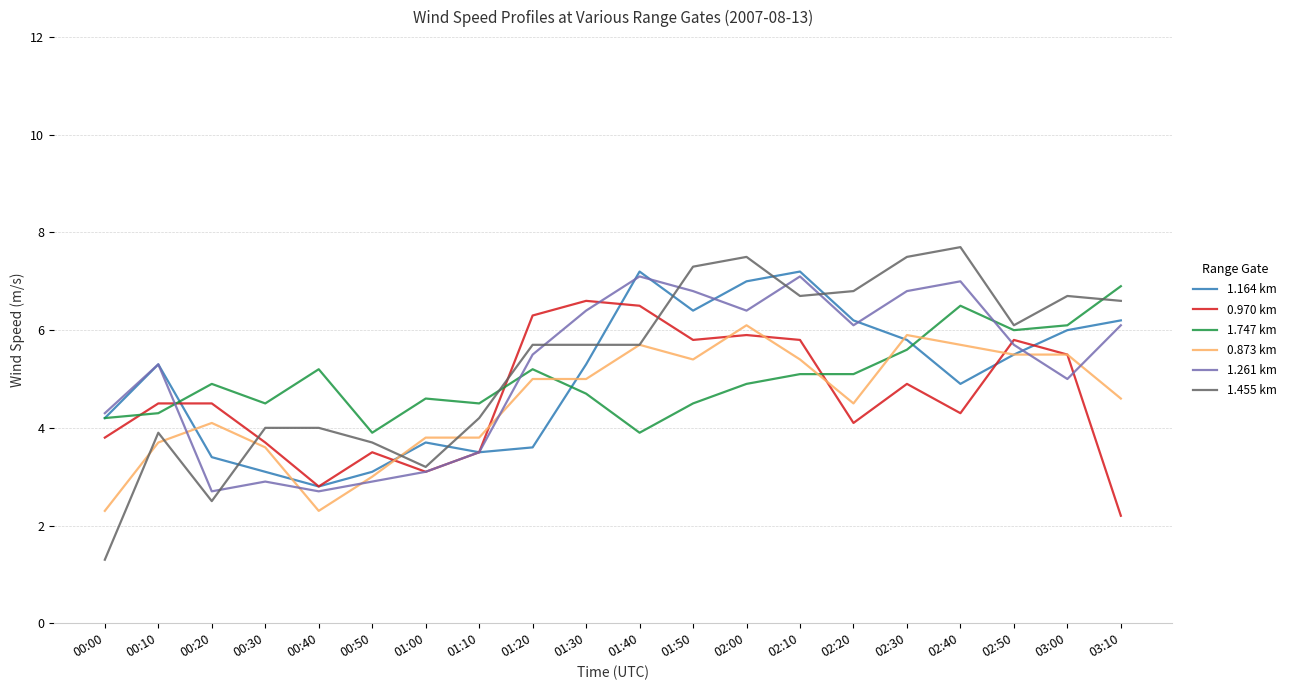

Reading right to left, extract all data points from this chart.

1.164 km: 6.2	6.0	5.5	4.9	5.8	6.2	7.2	7.0	6.4	7.2	5.3	3.6	3.5	3.7	3.1	2.8	3.1	3.4	5.3	4.2
0.970 km: 2.2	5.5	5.8	4.3	4.9	4.1	5.8	5.9	5.8	6.5	6.6	6.3	3.5	3.1	3.5	2.8	3.7	4.5	4.5	3.8
1.747 km: 6.9	6.1	6.0	6.5	5.6	5.1	5.1	4.9	4.5	3.9	4.7	5.2	4.5	4.6	3.9	5.2	4.5	4.9	4.3	4.2
0.873 km: 4.6	5.5	5.5	5.7	5.9	4.5	5.4	6.1	5.4	5.7	5.0	5.0	3.8	3.8	3.0	2.3	3.6	4.1	3.7	2.3
1.261 km: 6.1	5.0	5.7	7.0	6.8	6.1	7.1	6.4	6.8	7.1	6.4	5.5	3.5	3.1	2.9	2.7	2.9	2.7	5.3	4.3
1.455 km: 6.6	6.7	6.1	7.7	7.5	6.8	6.7	7.5	7.3	5.7	5.7	5.7	4.2	3.2	3.7	4.0	4.0	2.5	3.9	1.3